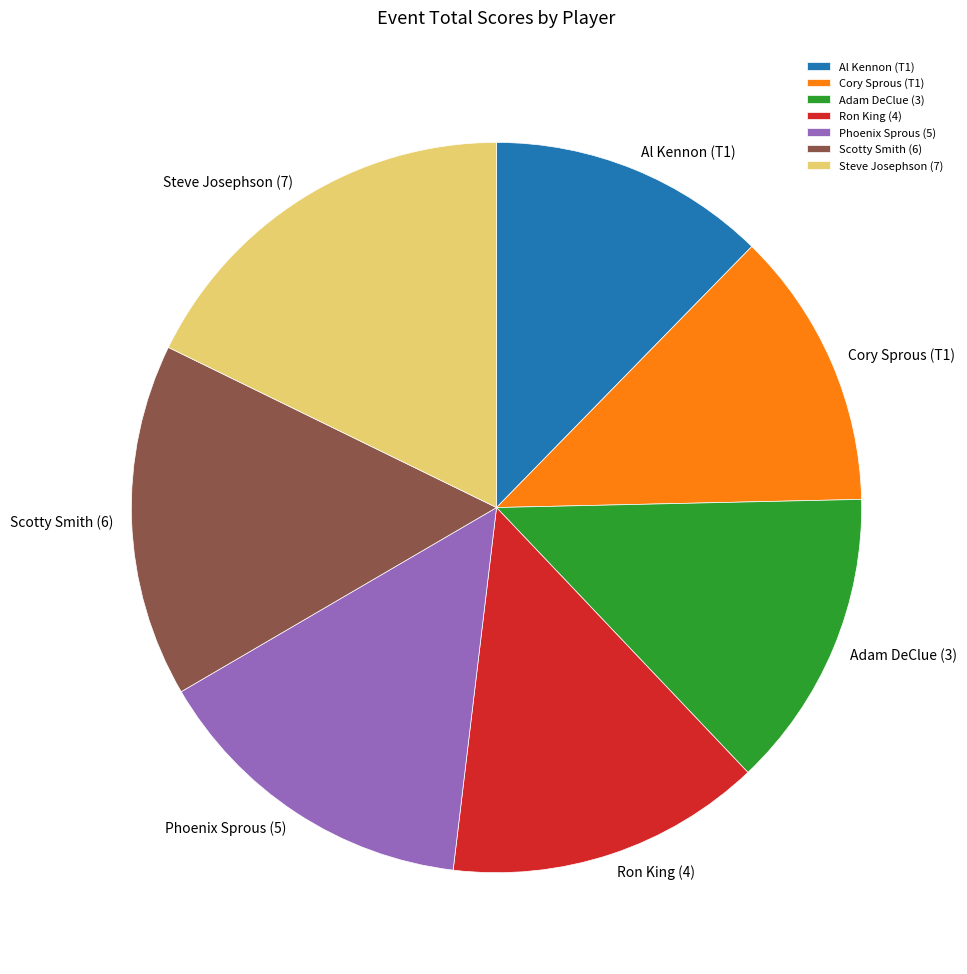

Combined, do Steve Josephson (7) and Al Kennon (T1) account for over 50%?

No